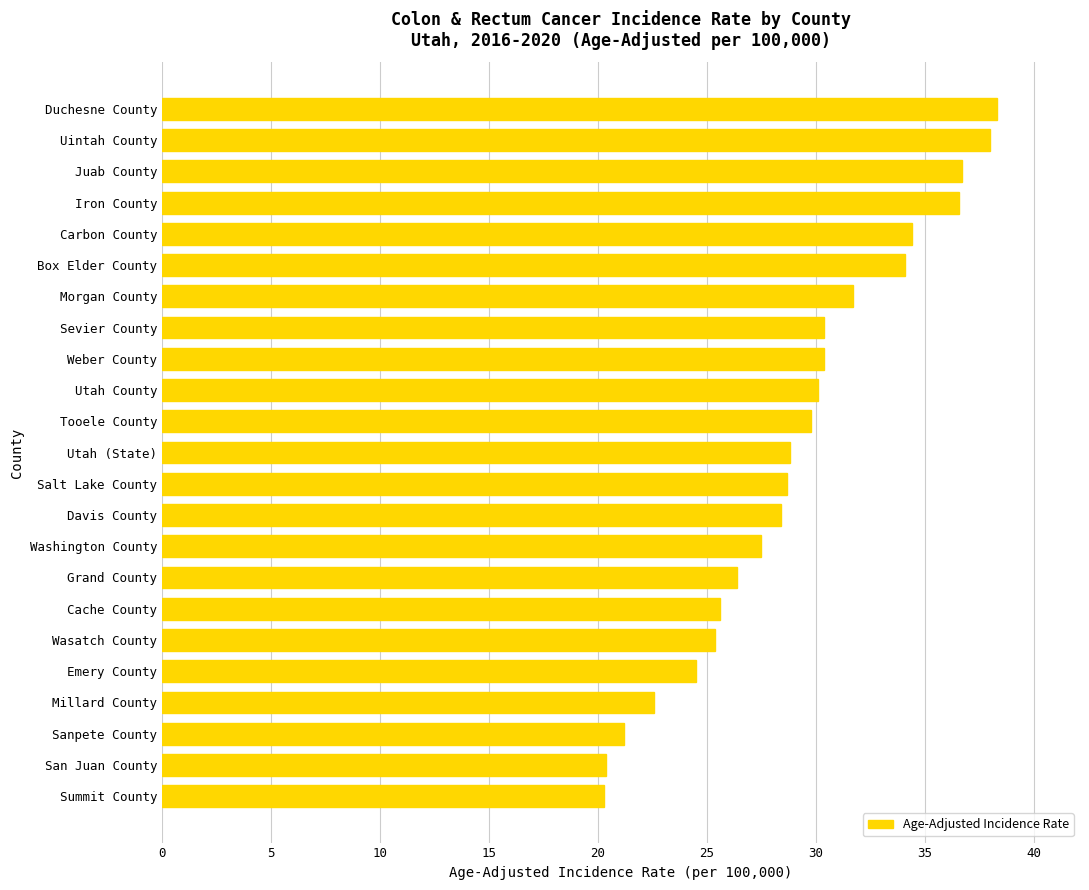

What is the change in value from San Juan County to Grand County?

+6.0